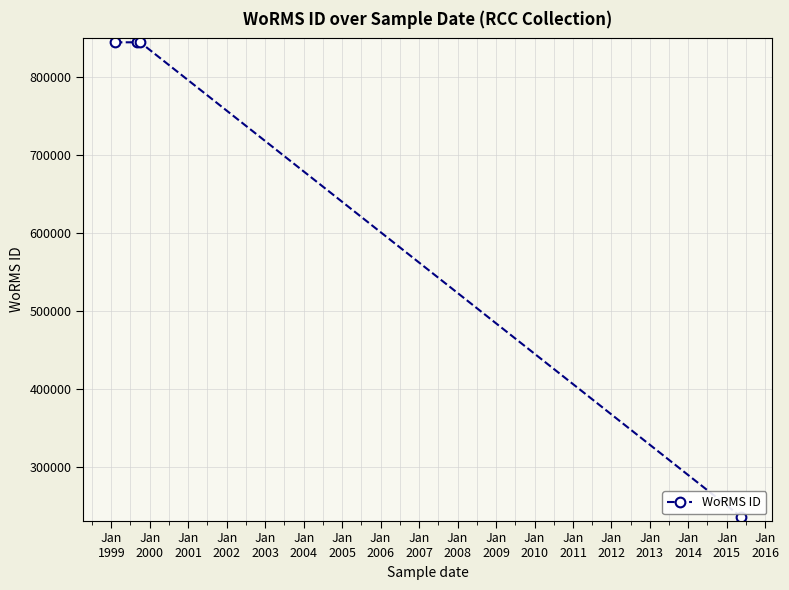

What is the sum of all values?

2767852